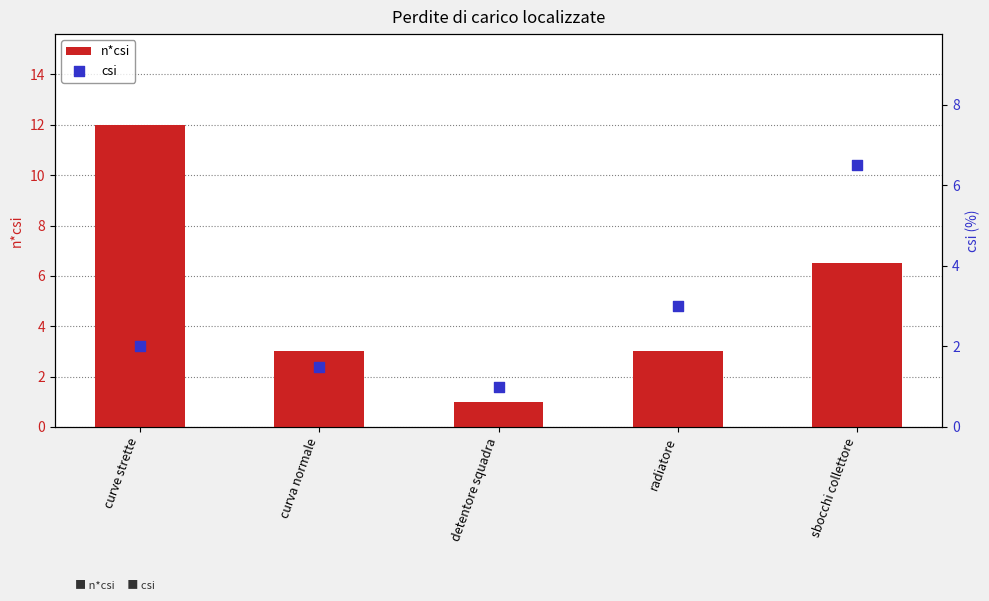

Which series has the largest total across all categories?

n*csi